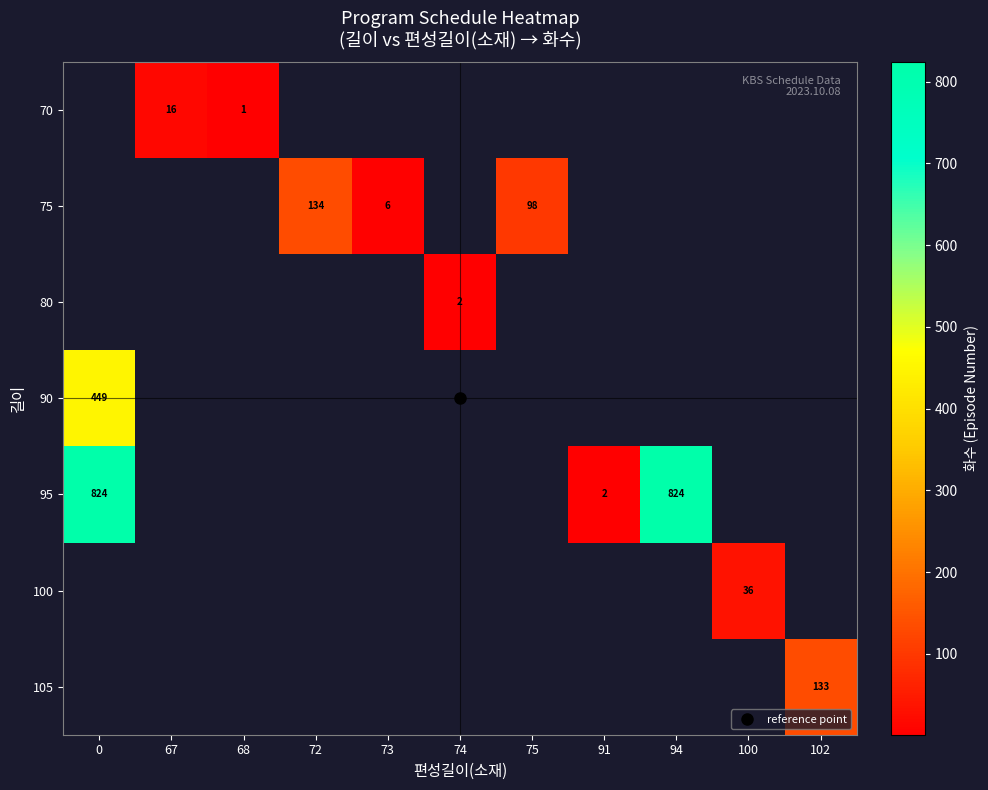

Which series has the widest spread of values?

95